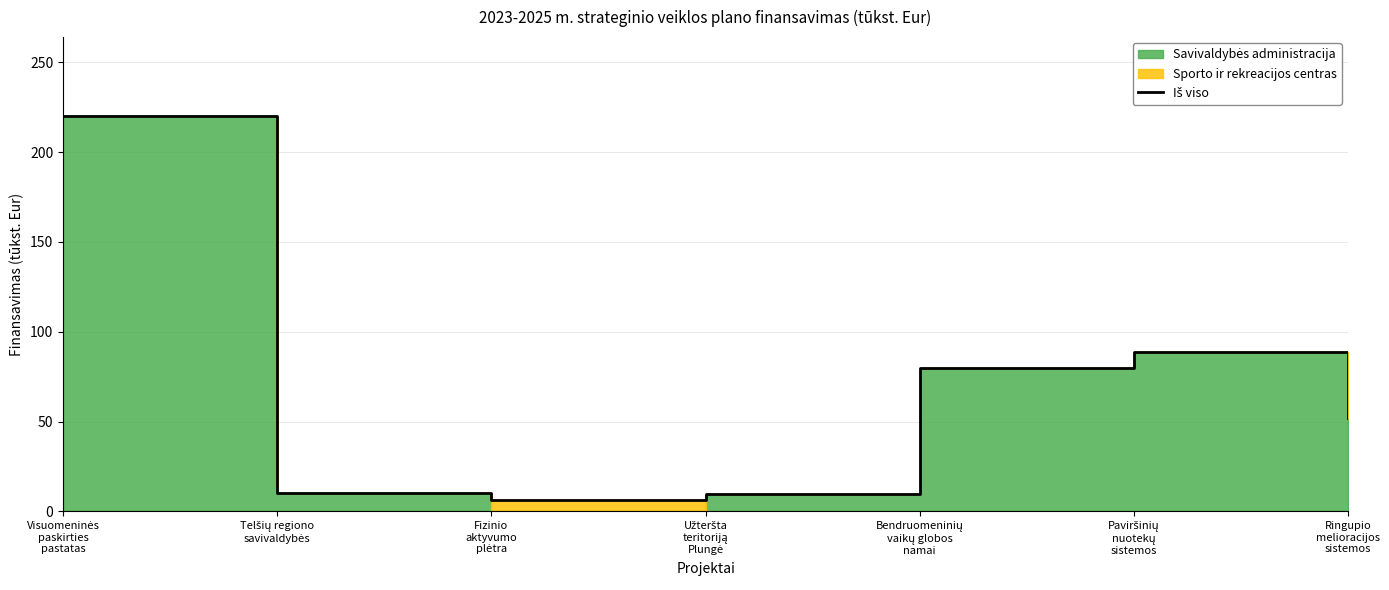

What is the greatest value displayed?

220.0